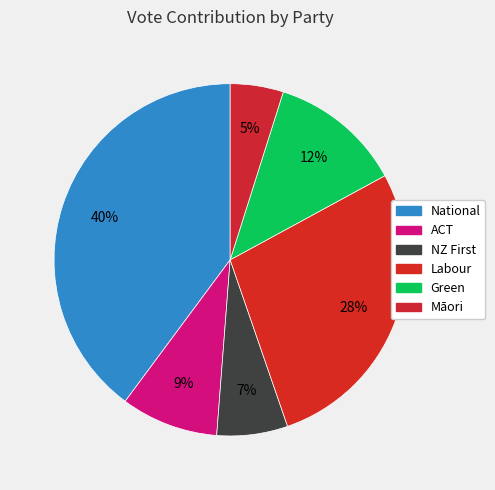

How many segments does this pie chart have?

6